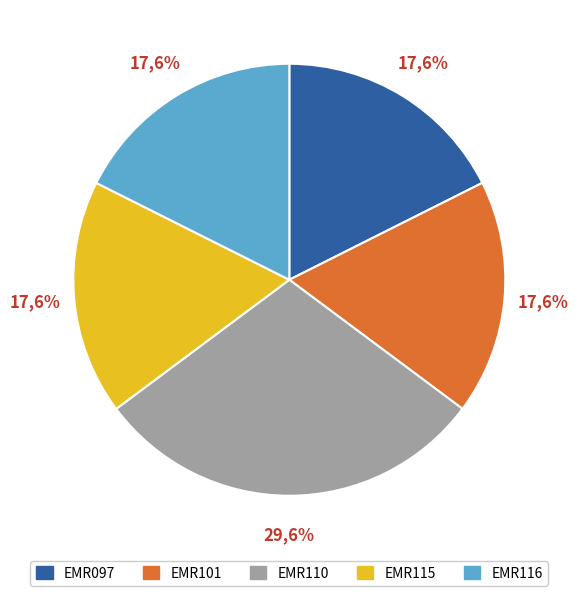

How many slices are in this pie chart?

5